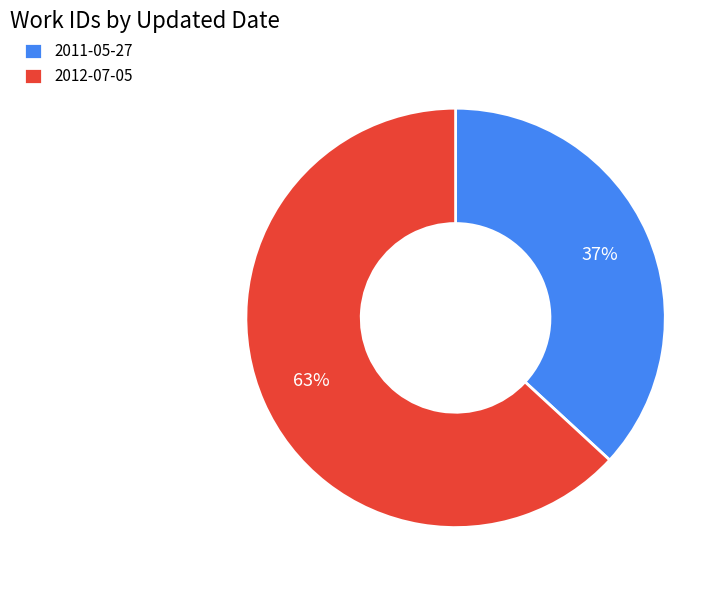

Combined, do 2011-05-27 and 2012-07-05 account for over 50%?

Yes